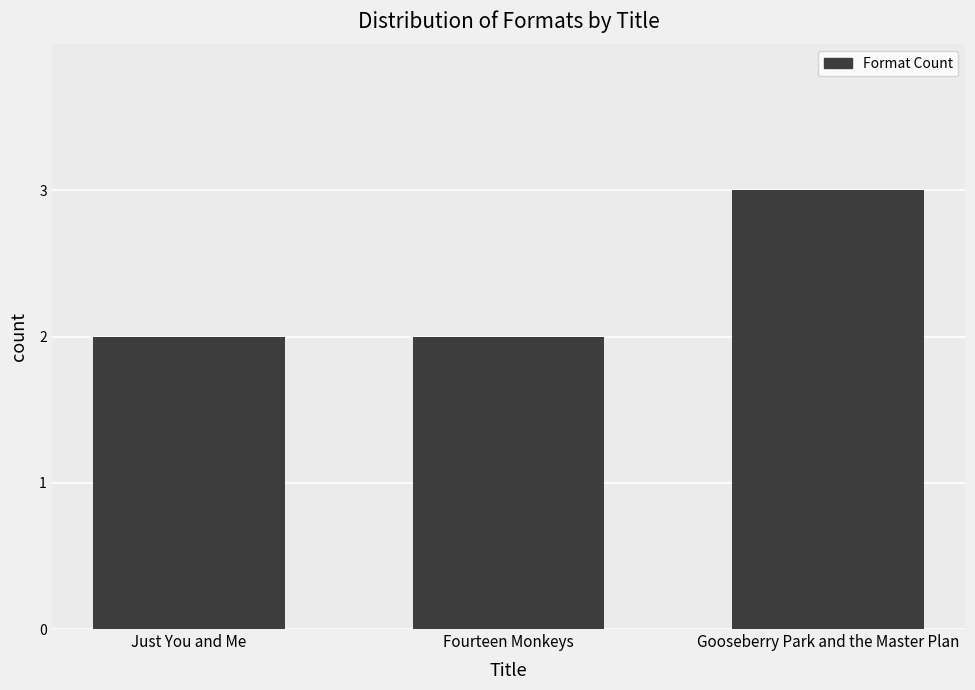

Reading left to right, list all the values displayed in this chart.

Just You and Me=2	Fourteen Monkeys=2	Gooseberry Park and the Master Plan=3